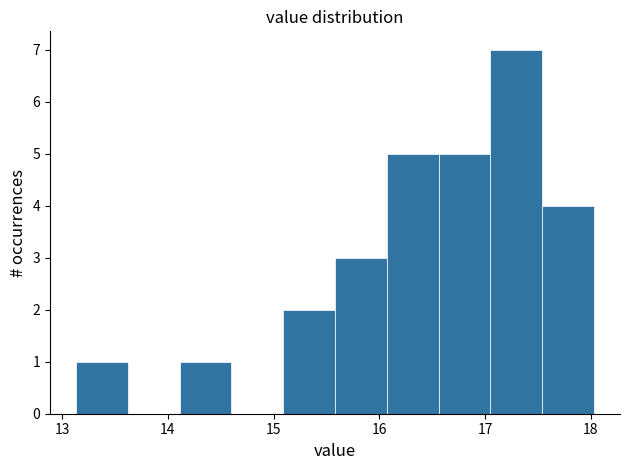

What is the height of the bar covering 13.13 to 13.62 on the x-axis? Neither the bar edges nor the heights are printed on the chart, so give them approximately, as read against the axes.

1